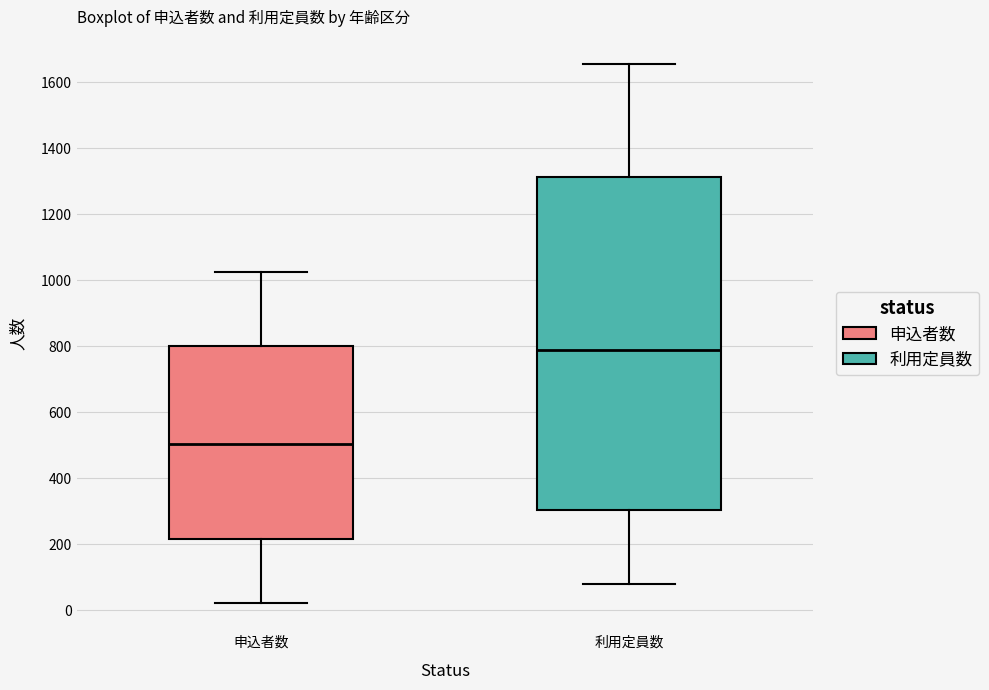

Which box has the highest median line?

利用定員数